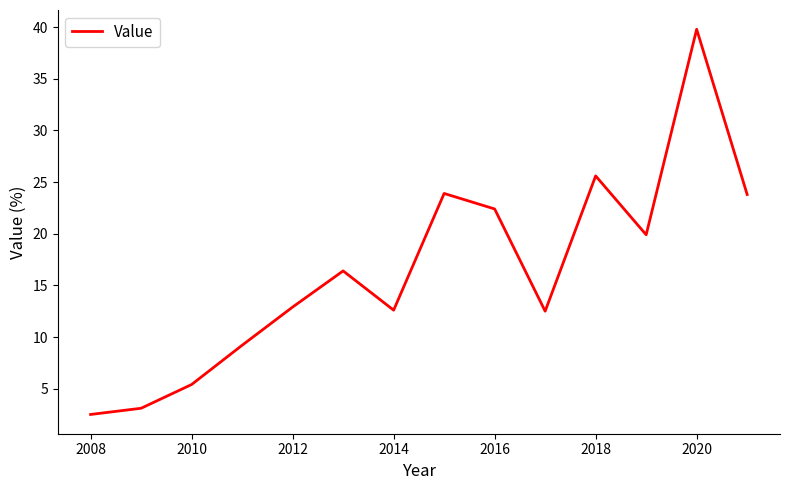

What is the smallest value displayed?

2.5